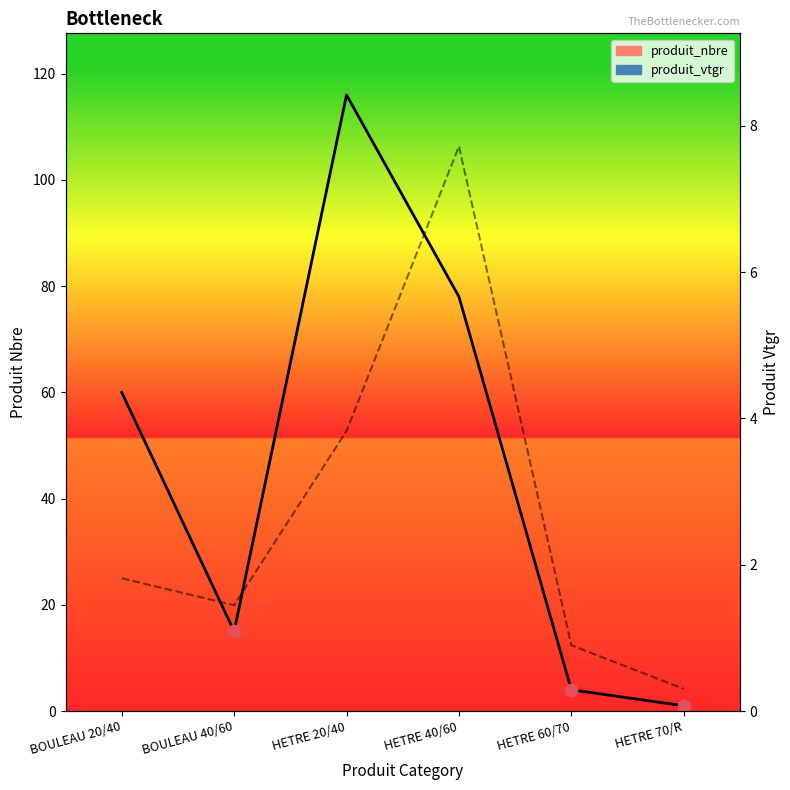

Which series has the largest total across all categories?

produit_nbre (line)